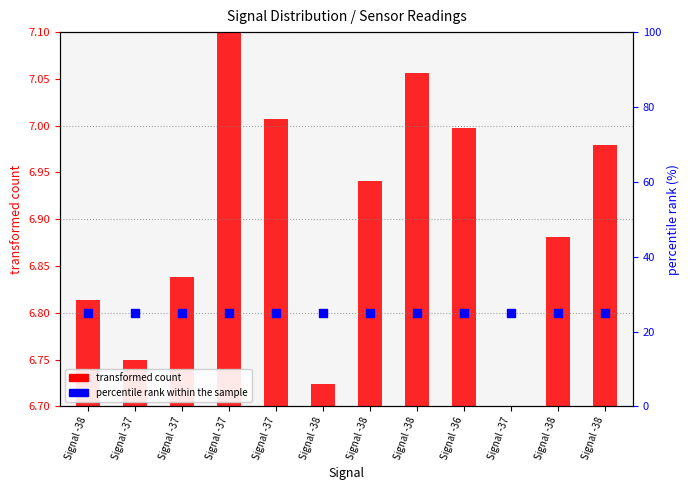

Which series contains the lowest Y value?

transformed count